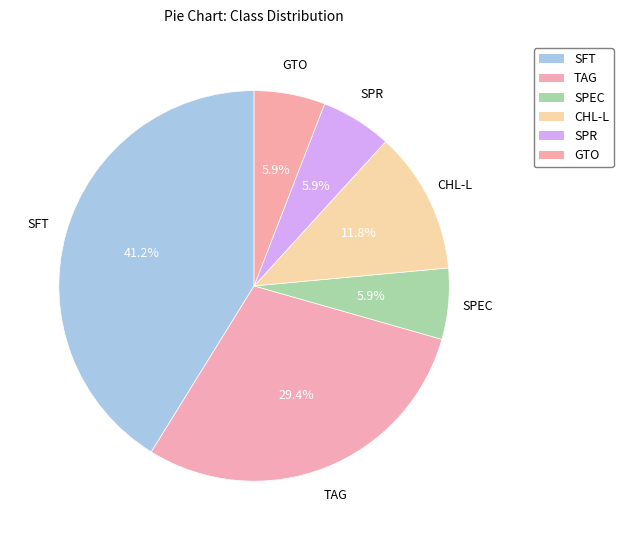

To the nearest percent, what percentage of the pie is SPR?

6%